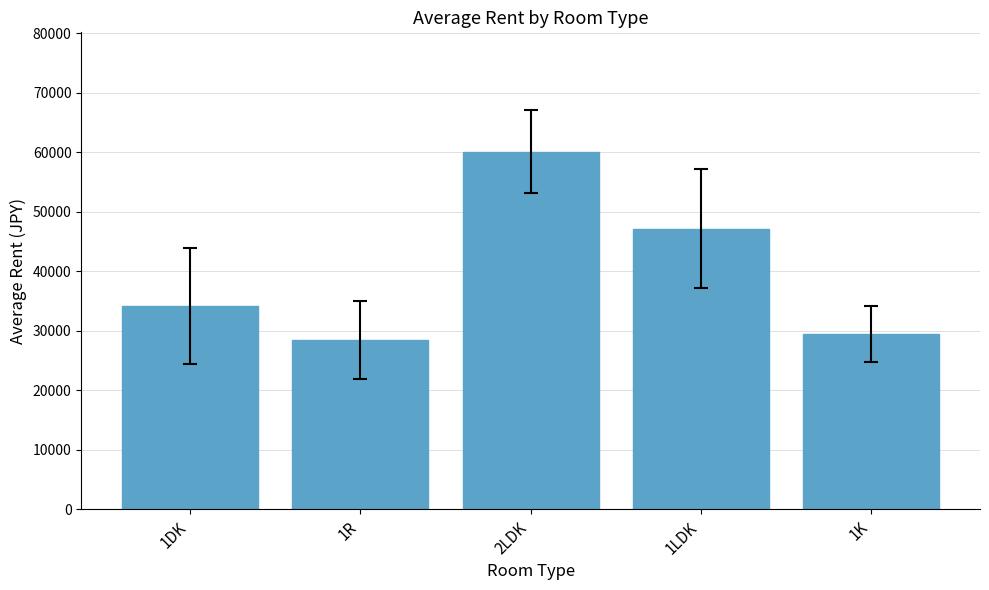

Reading right to left, what are all the values shown in this chart?

1K=29500.0	1LDK=47166.7	2LDK=60142.9	1R=28500.0	1DK=34200.0